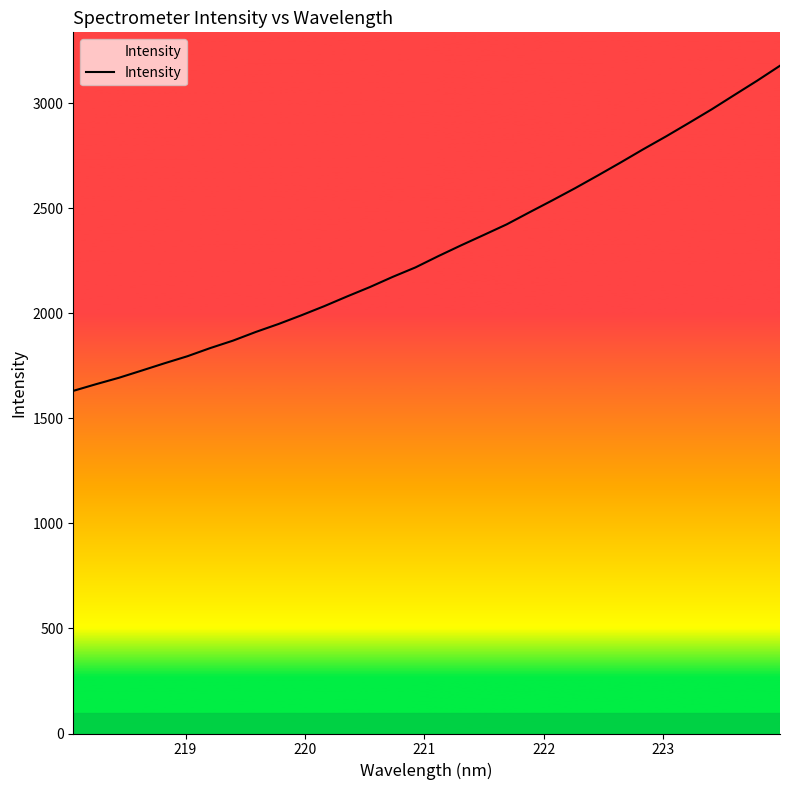

What is the smallest value displayed?

1630.8